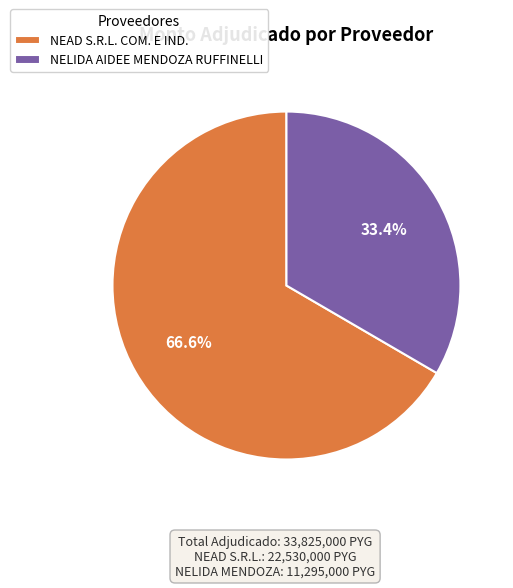

How many slices are in this pie chart?

2